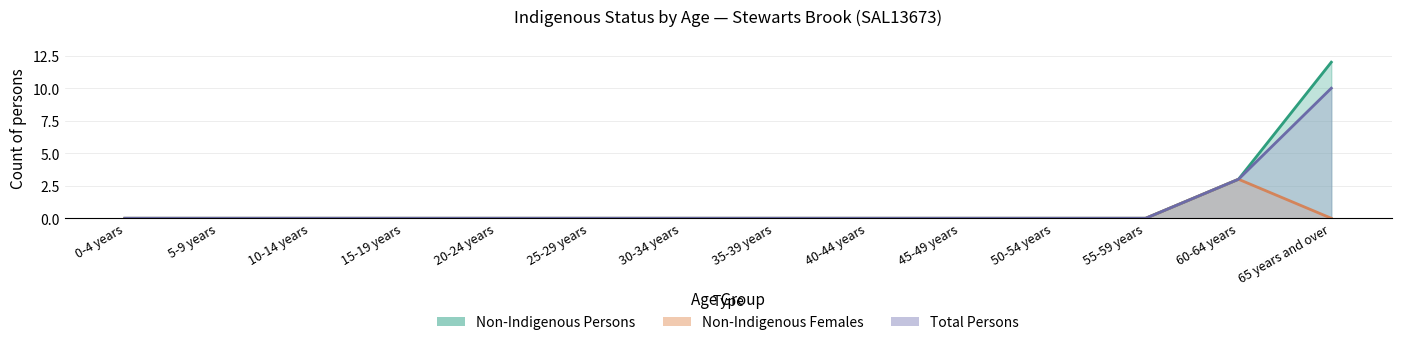

What is the label of the 5th point from the right?

45-49 years